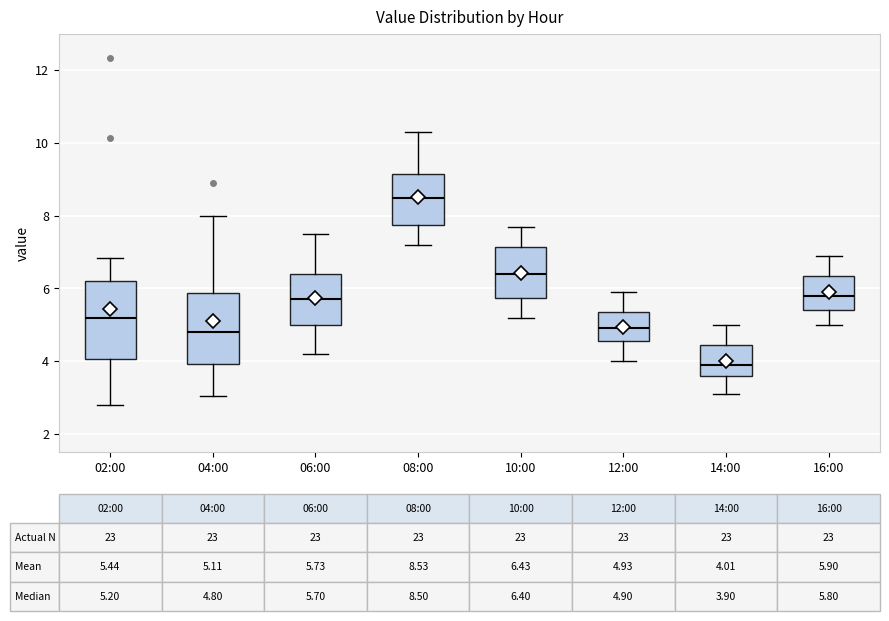

Which box's median line is the highest?

08:00